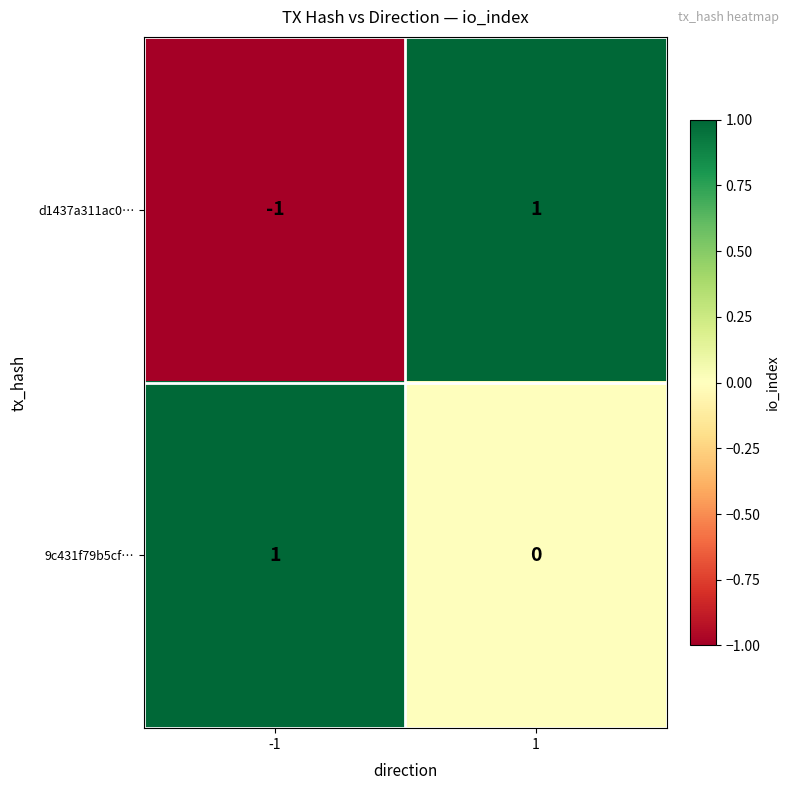

What is the total value across all series at 1?

1